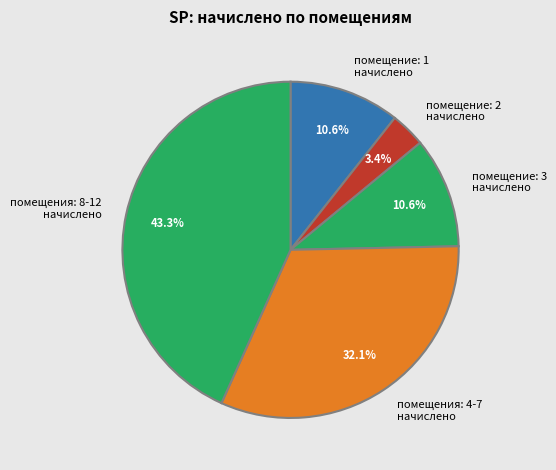

To the nearest percent, what is the average slice percentage?

20%